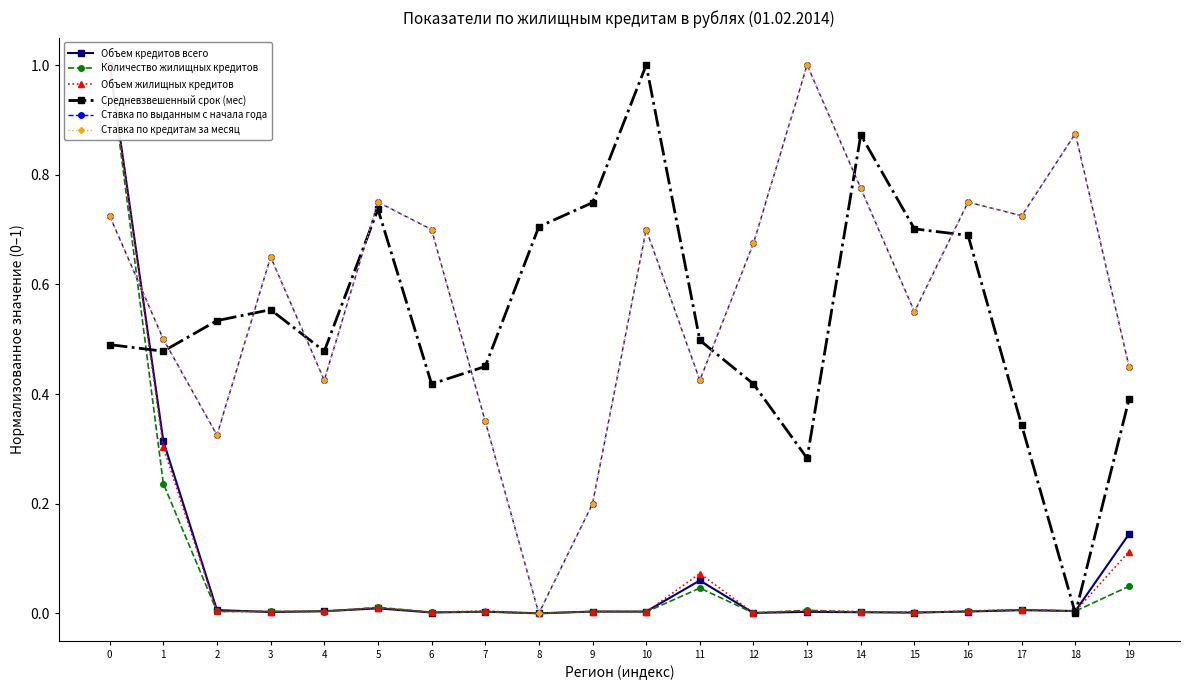

What is the total value across all series at 5?

2.3